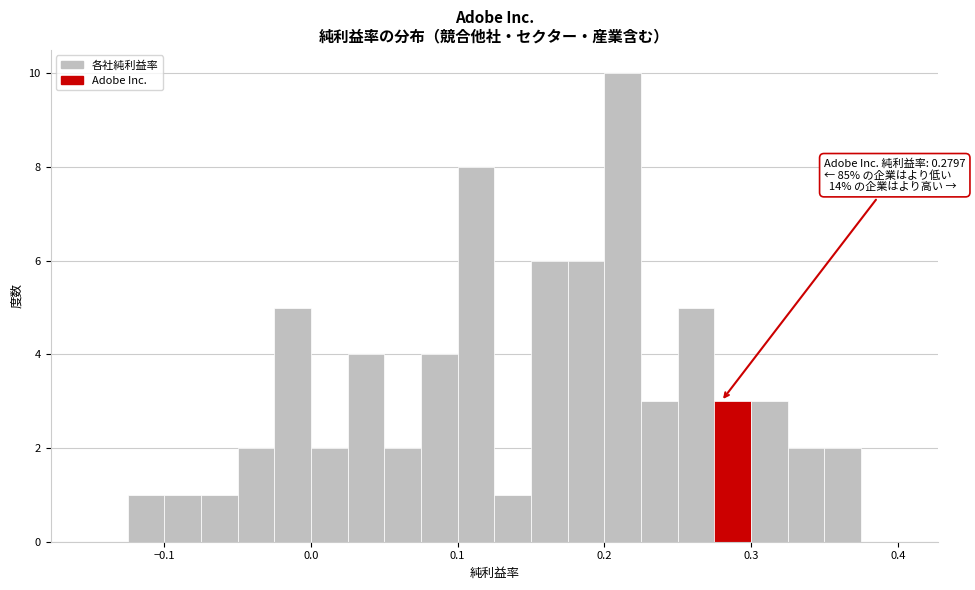

Read against the x-axis, roughly where is the centre of the tallest bar?

0.21